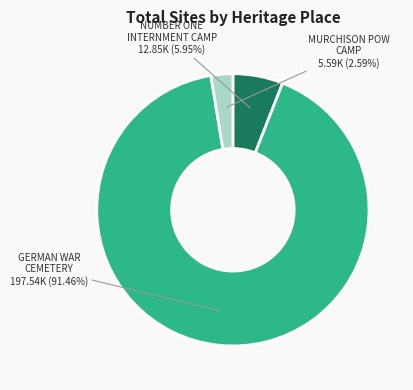

Does any single category account for the majority?

Yes